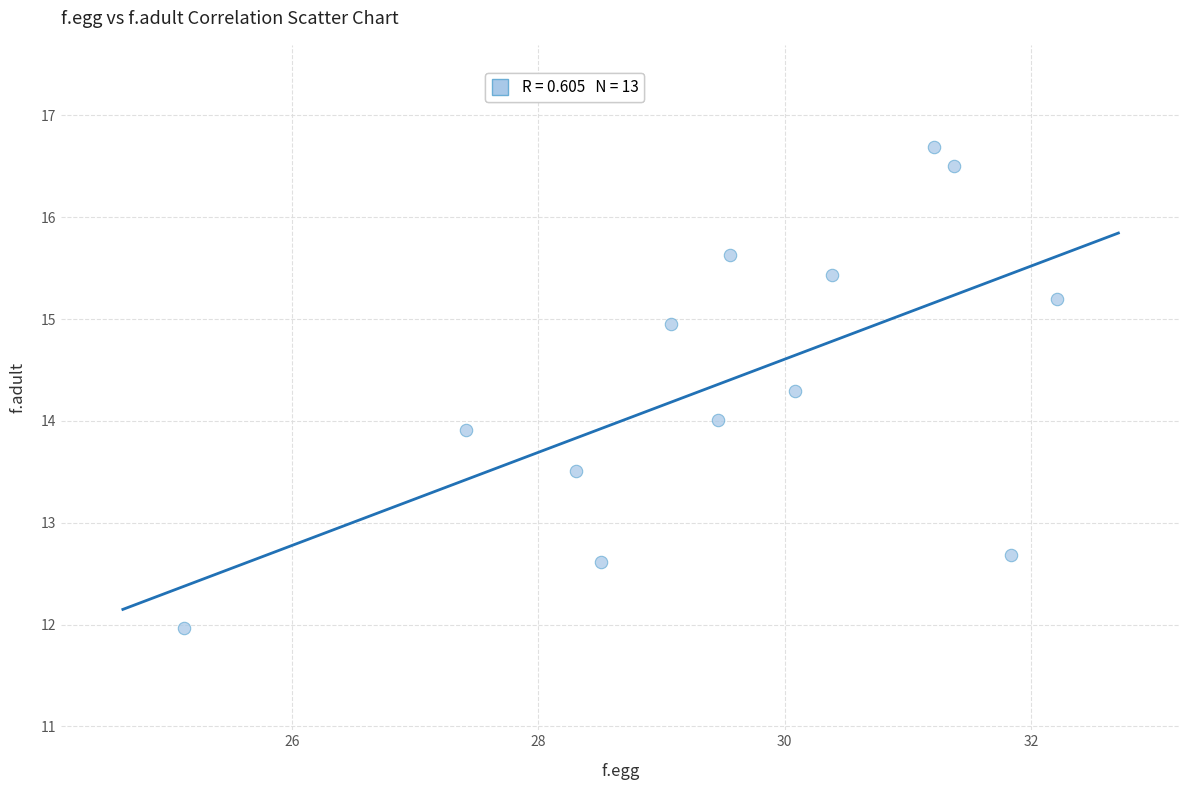

What is the range of X values (max minus min)?

7.1